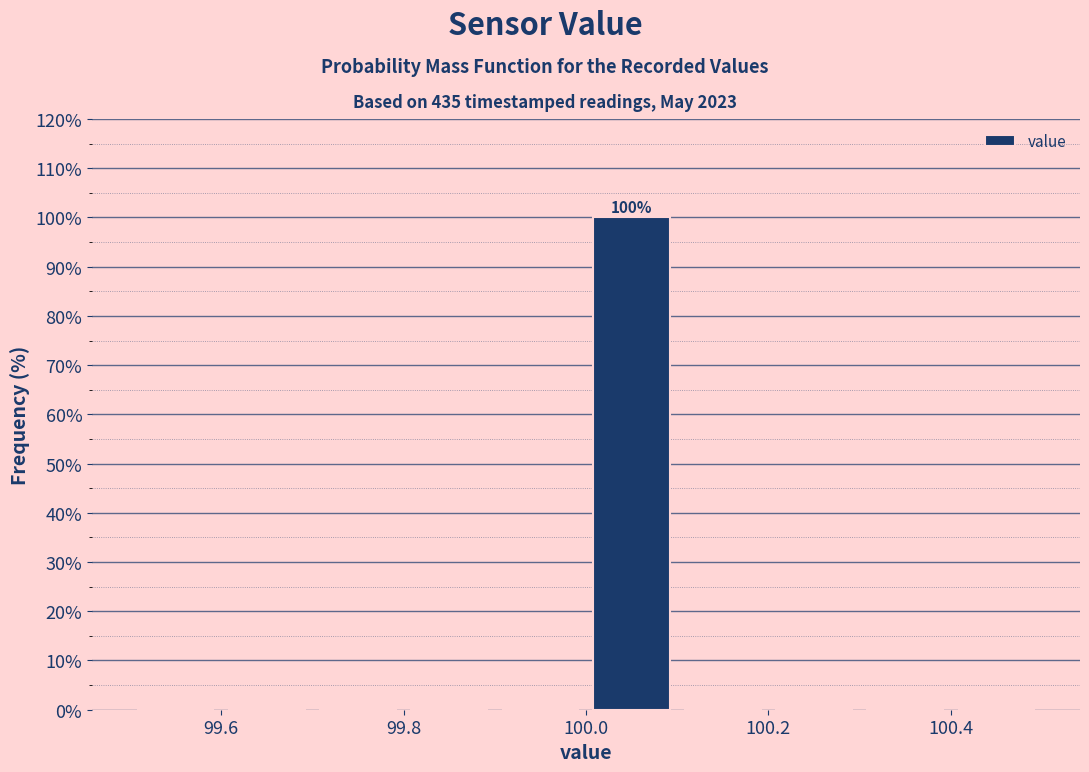

Over which range of the x-axis is the bar tallest?

100.0 to 100.1